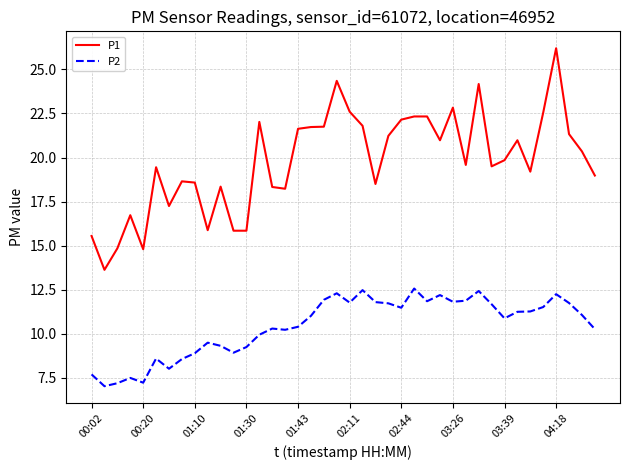

What is the difference between the maximum and minimum values in the P2 series?

5.5